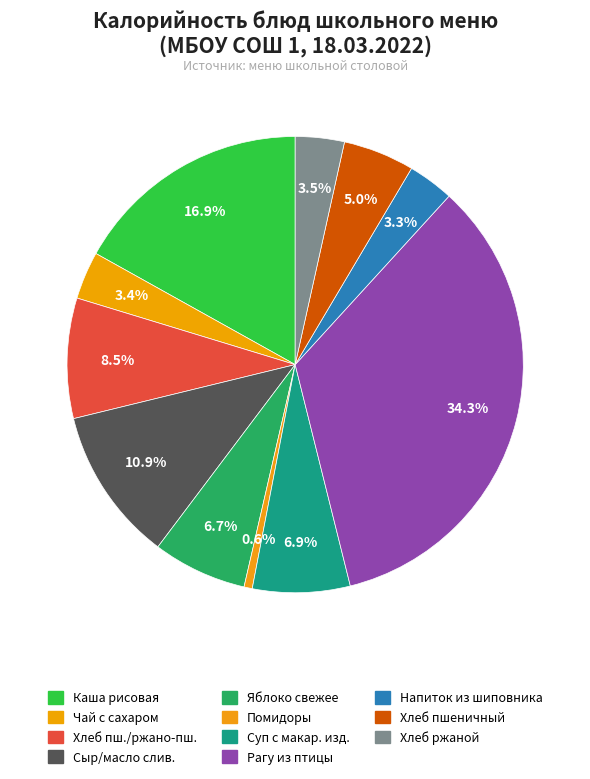

How many slices are in this pie chart?

11